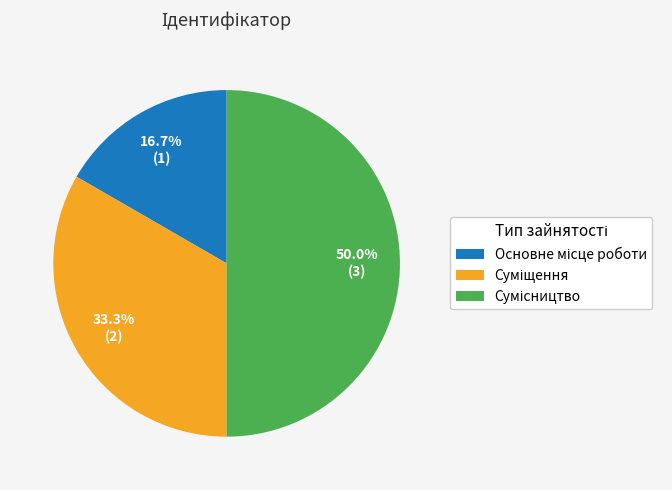

To the nearest percent, what is the combined percentage of Суміщення and Сумісництво?

83%